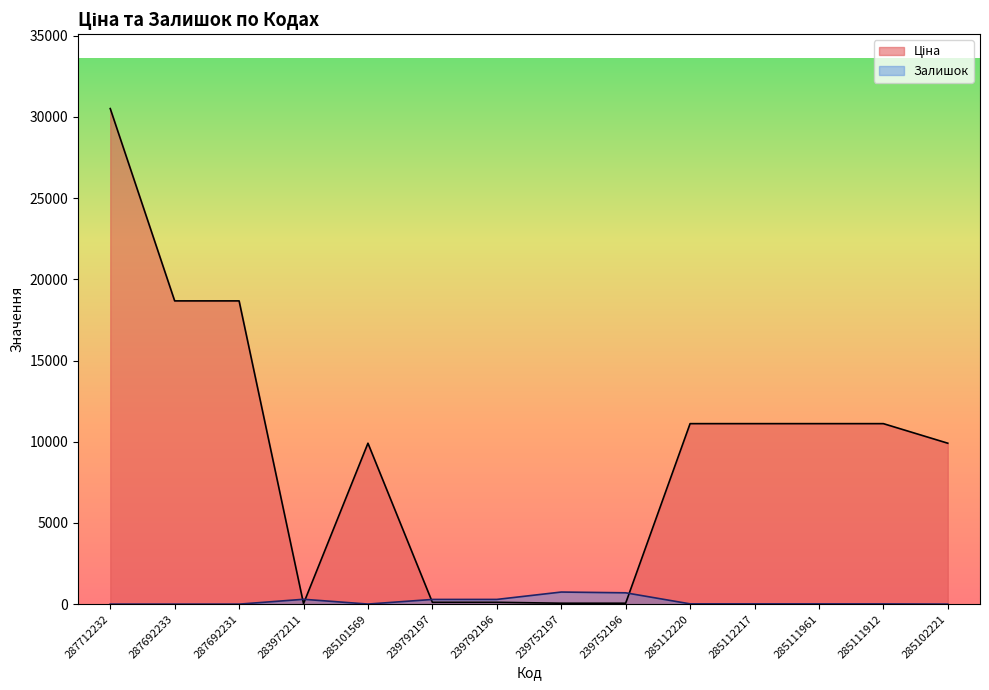

List the series in order of their overall mean, highest first.

Ціна, Залишок